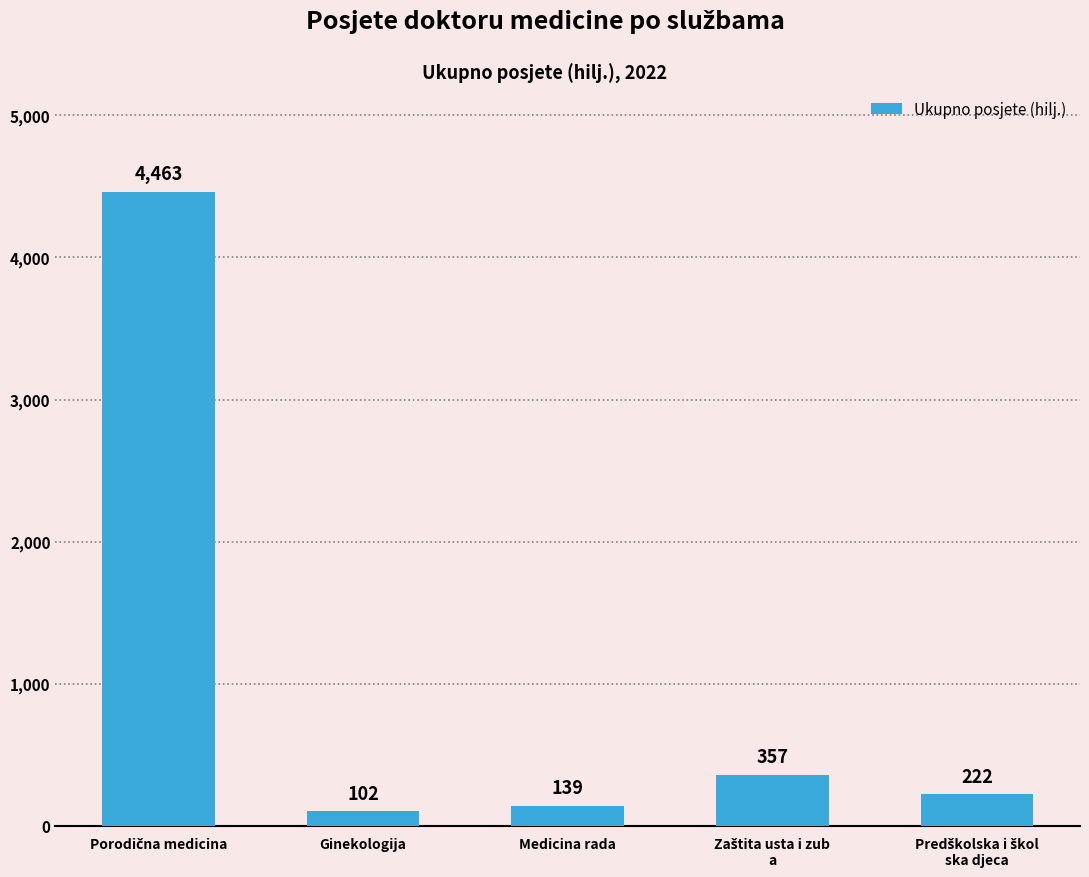

How many values are below 222?

2